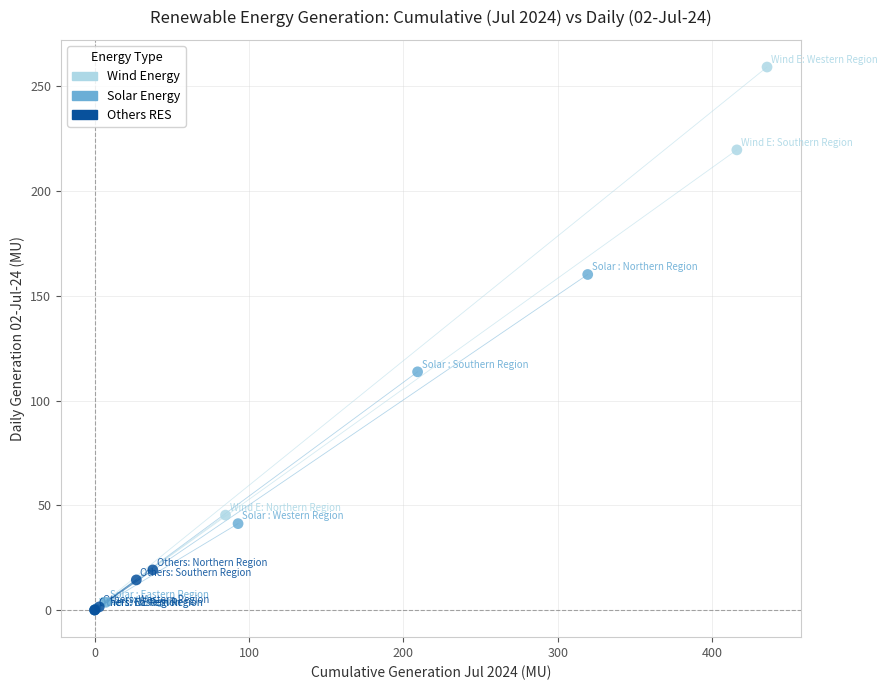

Which series contains the highest Y value?

Wind Energy